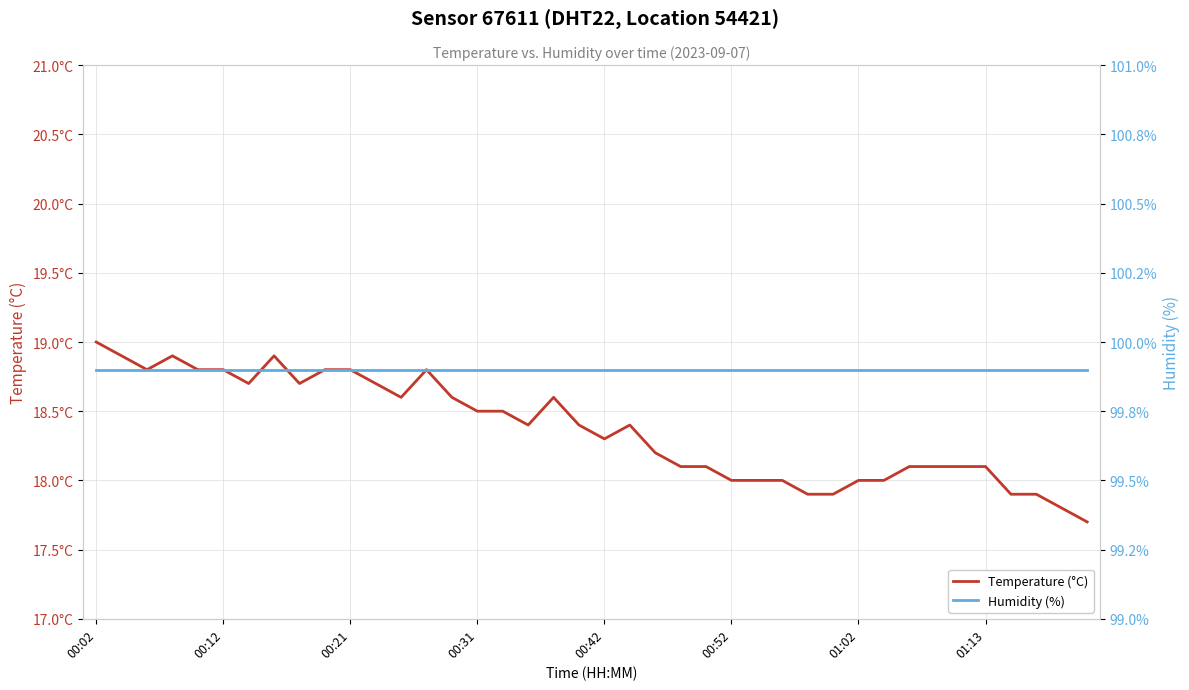

Is it true that Temperature (°C) equals 17.9 at 36?

True